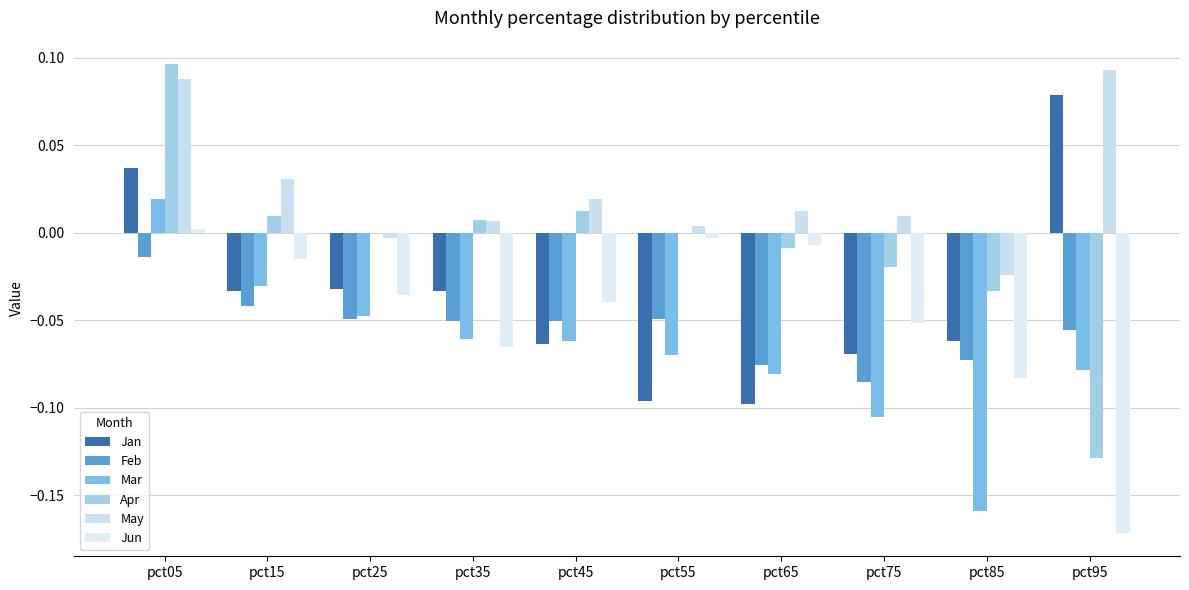

Are the bars grouped side by side (vs. stacked)?

Yes